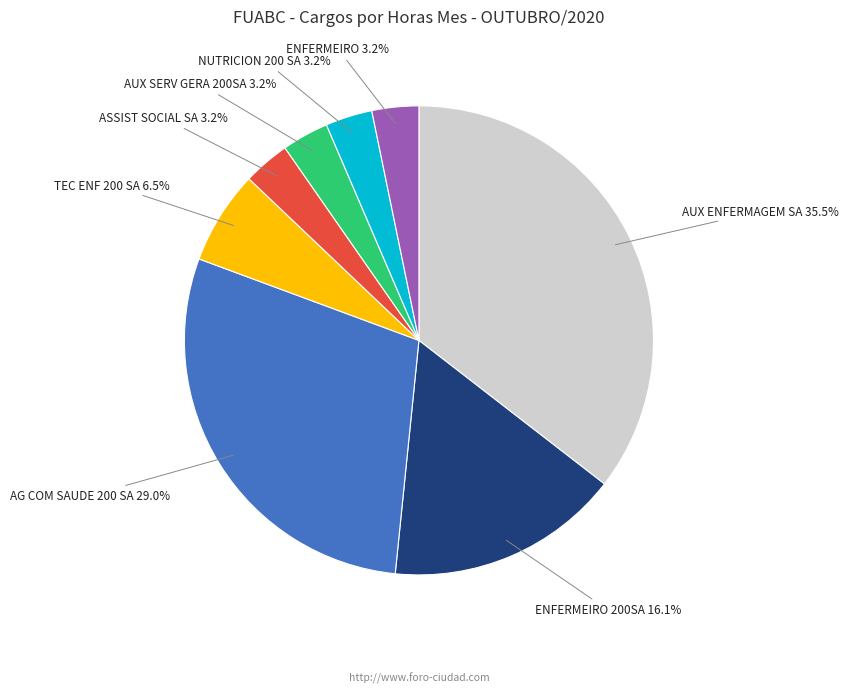

What portion of the pie excludes ASSIST SOCIAL SA?

96.8%